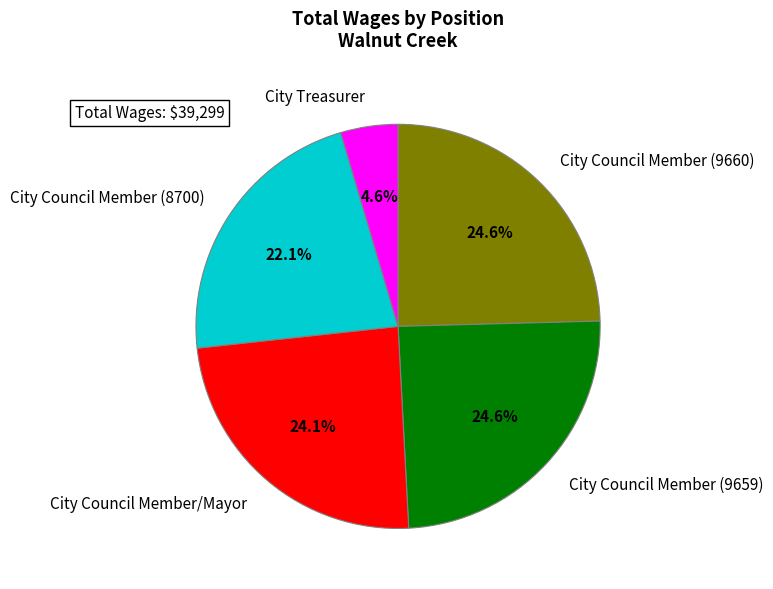

To the nearest percent, what is the average slice percentage?

20%